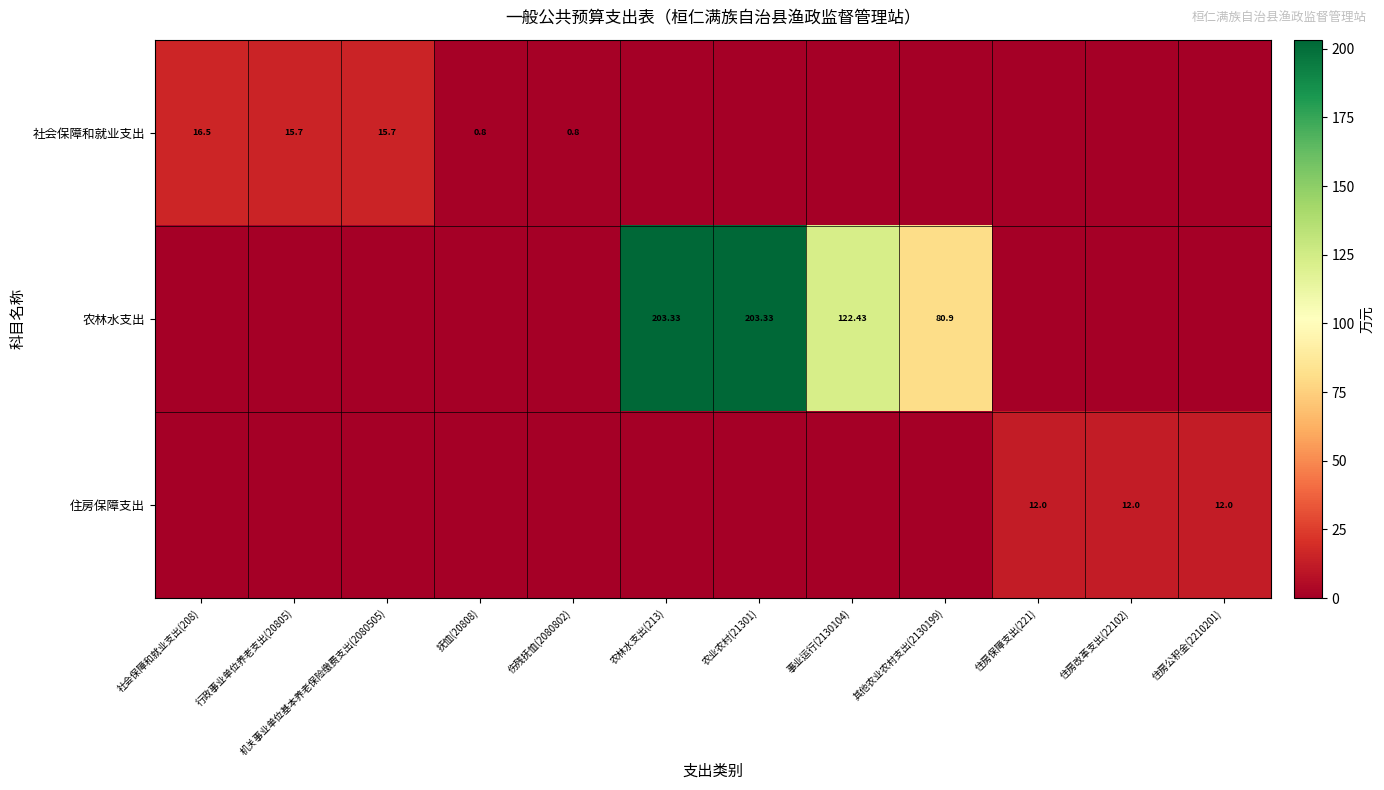

How many data points in 社会保障和就业支出 are above 0?

5